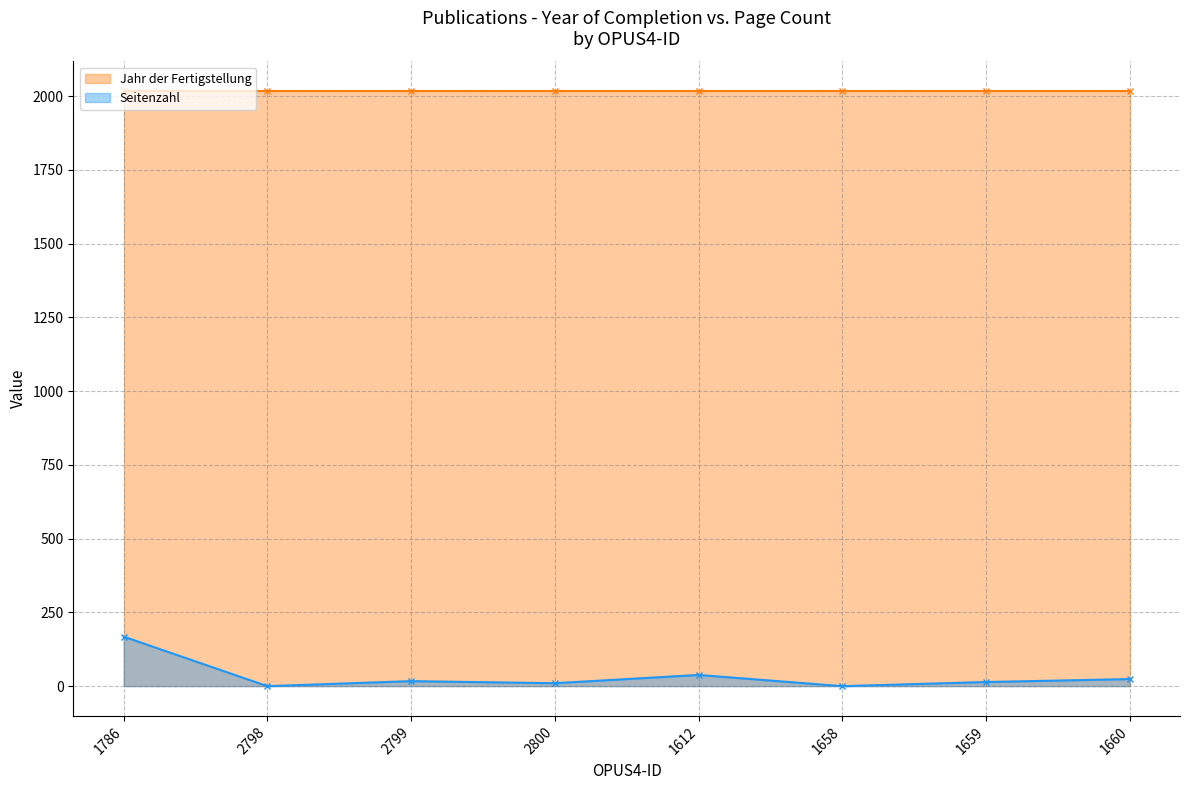

The value of Seitenzahl at 1658 is 0. True or false?

True